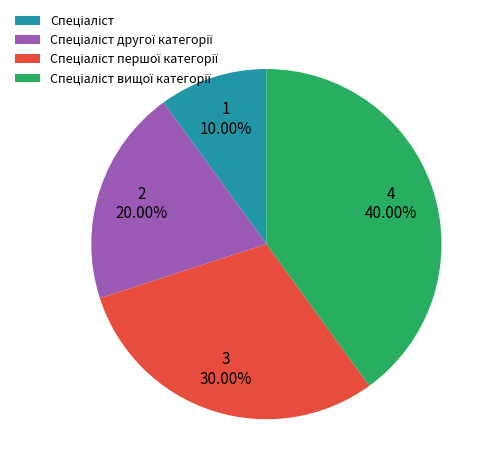

Does any single category account for the majority?

No